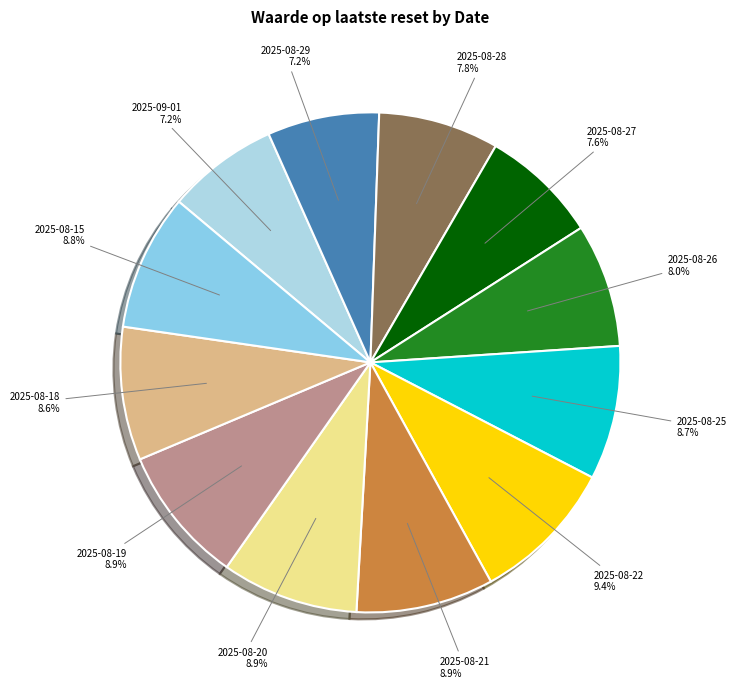

Count the number of slices in the pie.

12